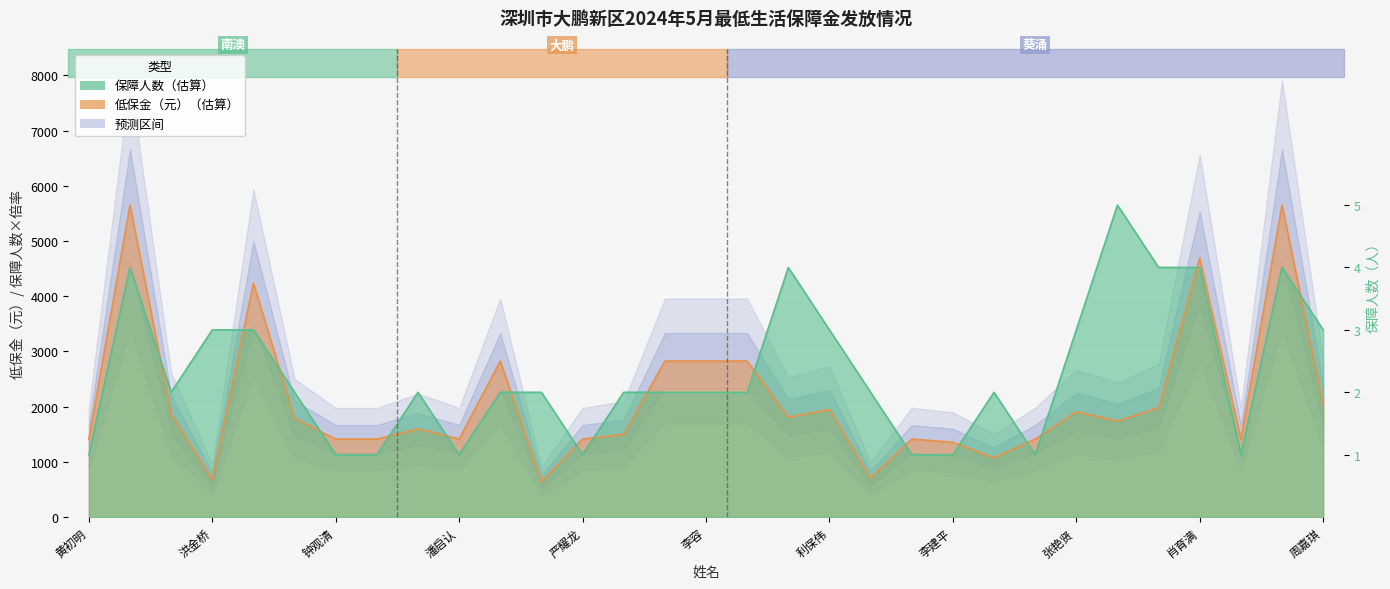

In 低保金（元）, how many points are lower than both neighbors (excluding endpoints)?

8